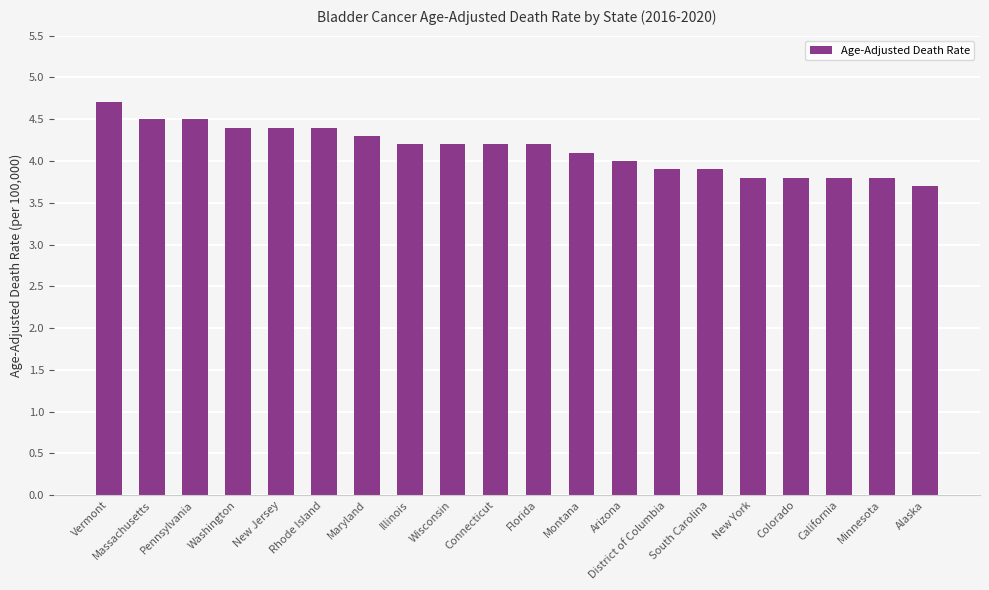

Does the chart contain stacked bars?

No